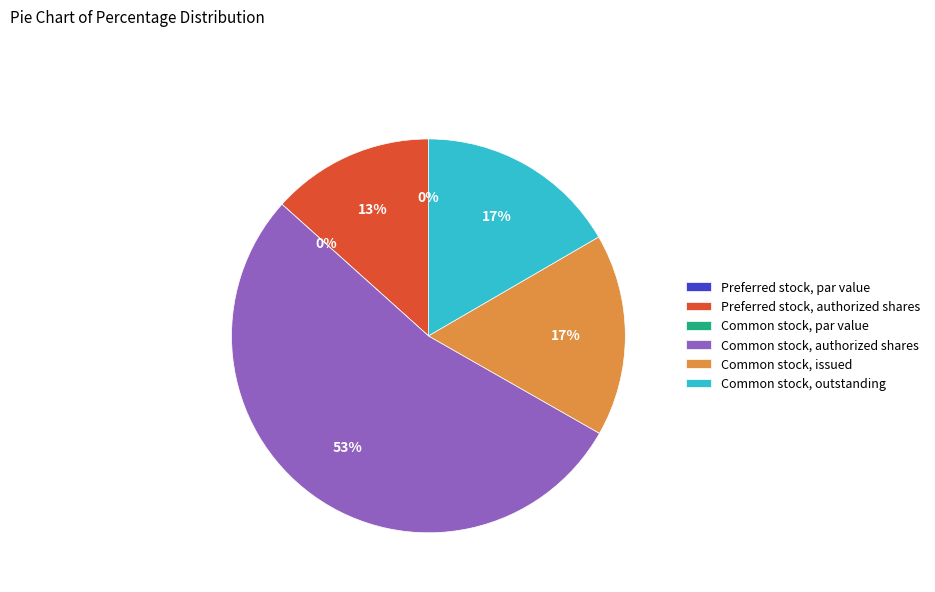

Is it true that Common stock, outstanding is 17% of the pie?

True